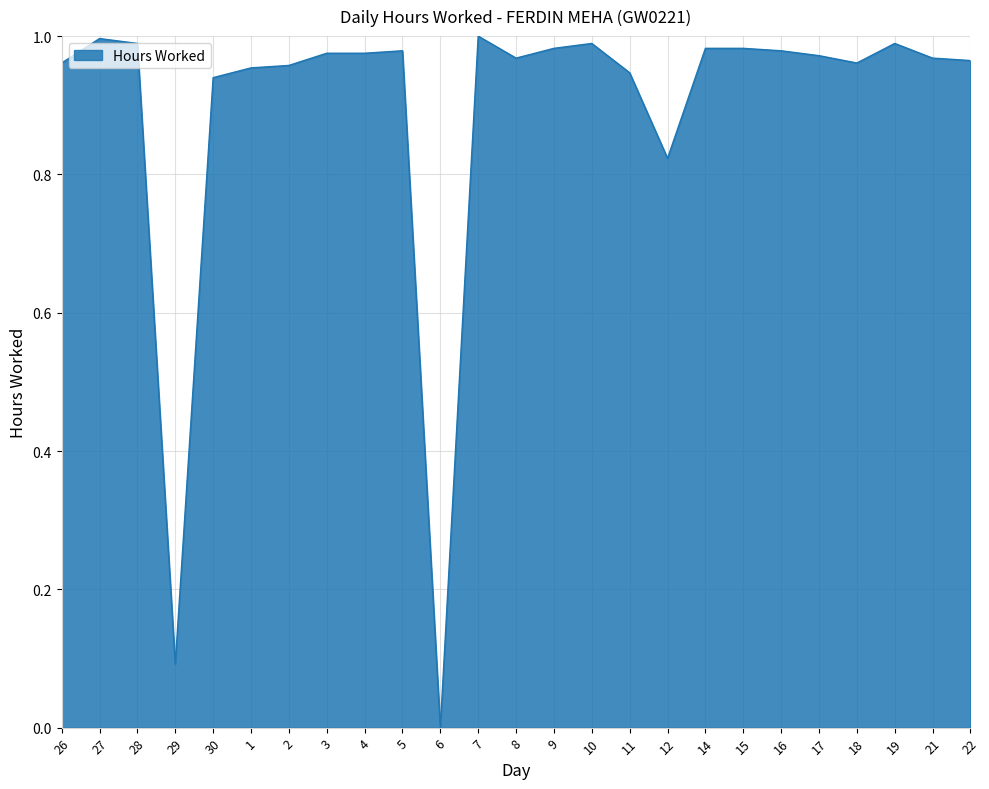

The value at 29 is 0.1. True or false?

True